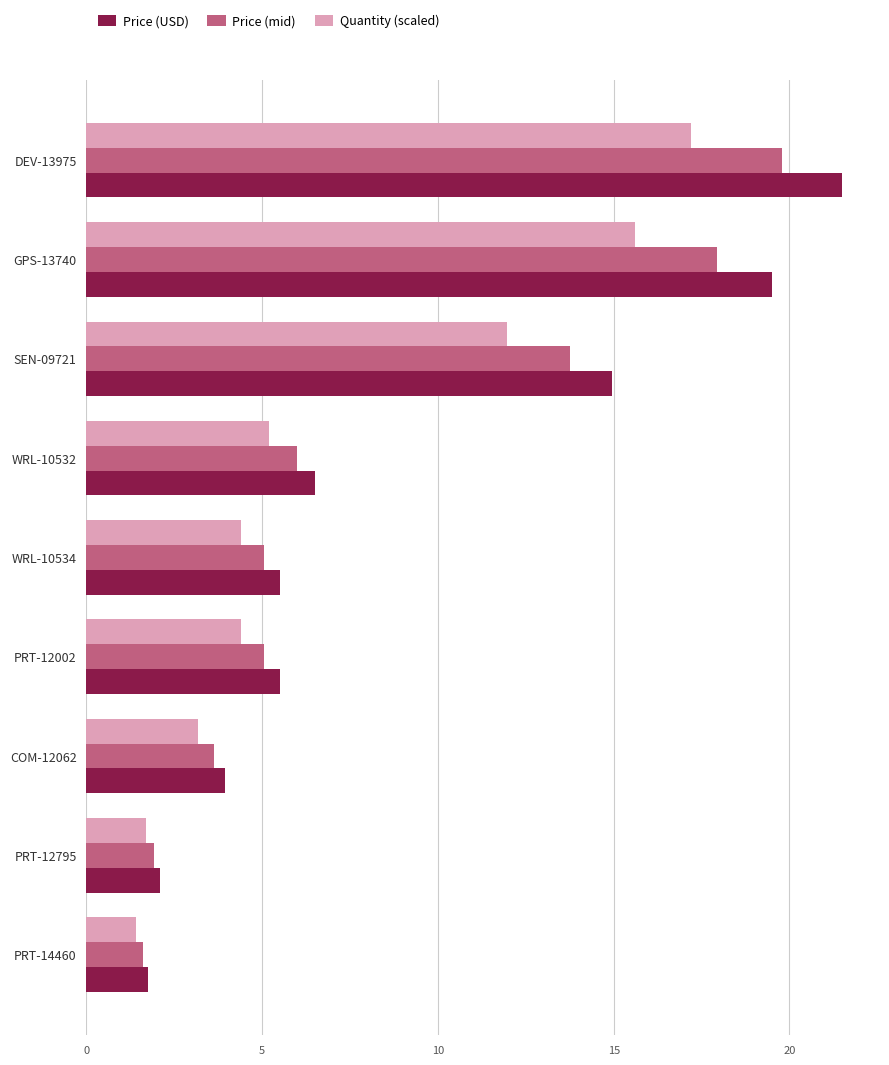

Count the number of categories in the chart.

9